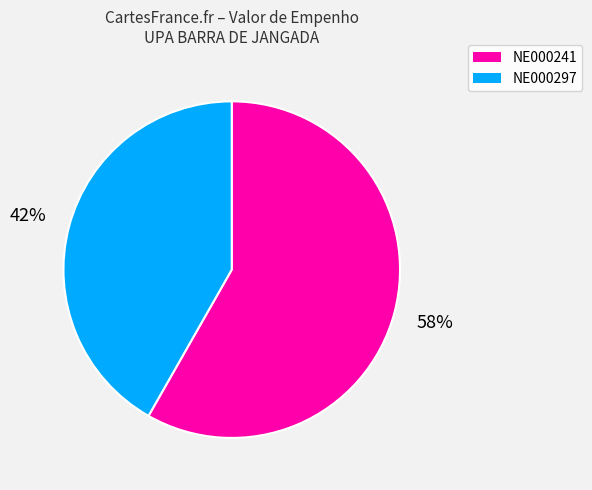

Is there a majority slice in this chart?

Yes